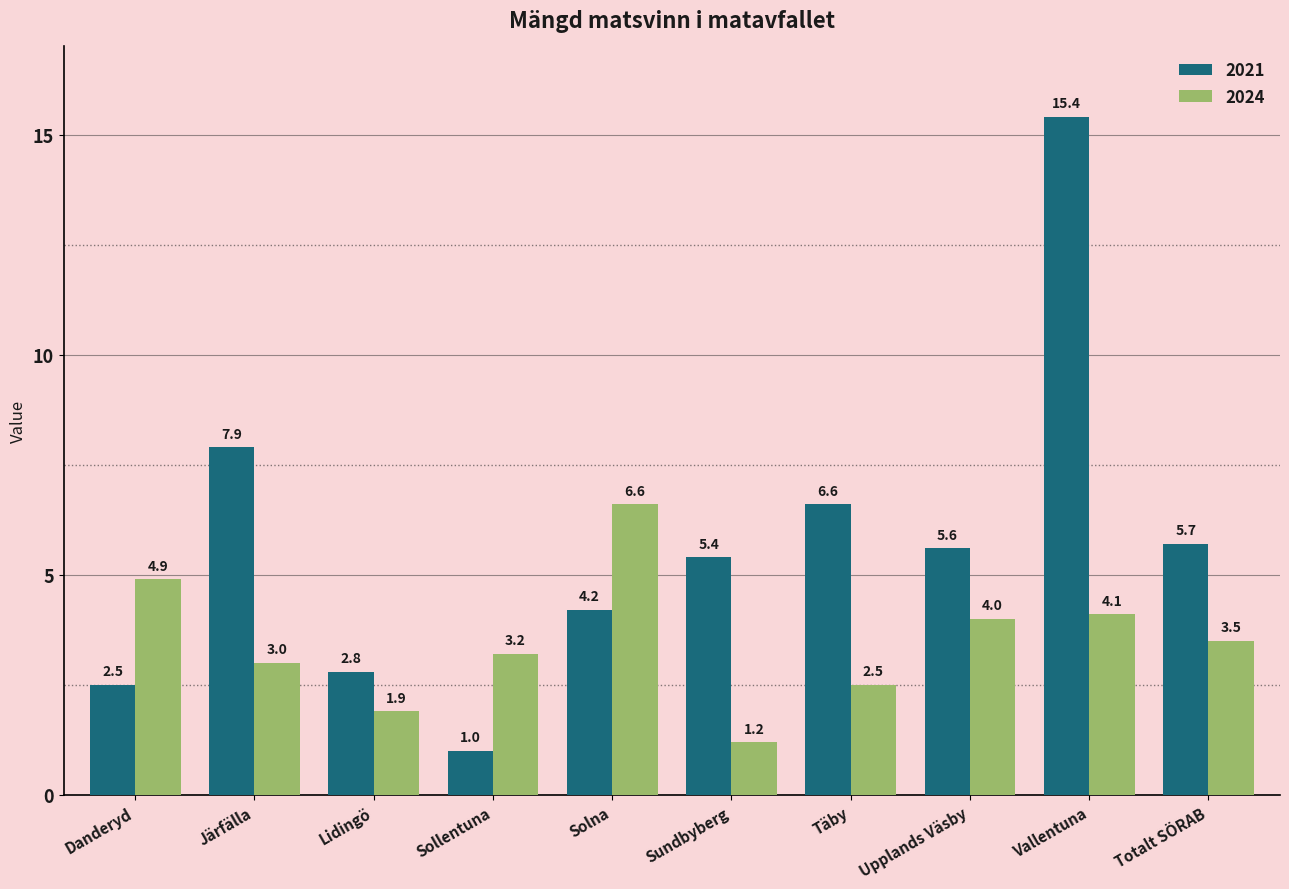

What is the greatest value displayed?

15.4